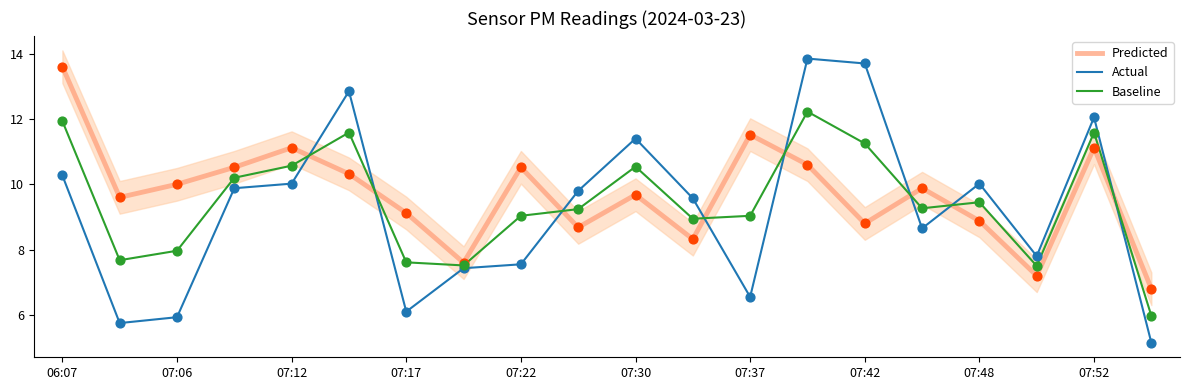

At how many categories does at least one series exceed 10?

11